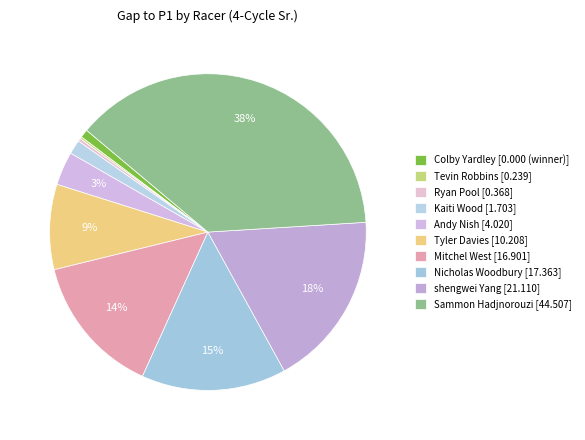

The Ryan Pool slice represents 0% of the pie. True or false?

True